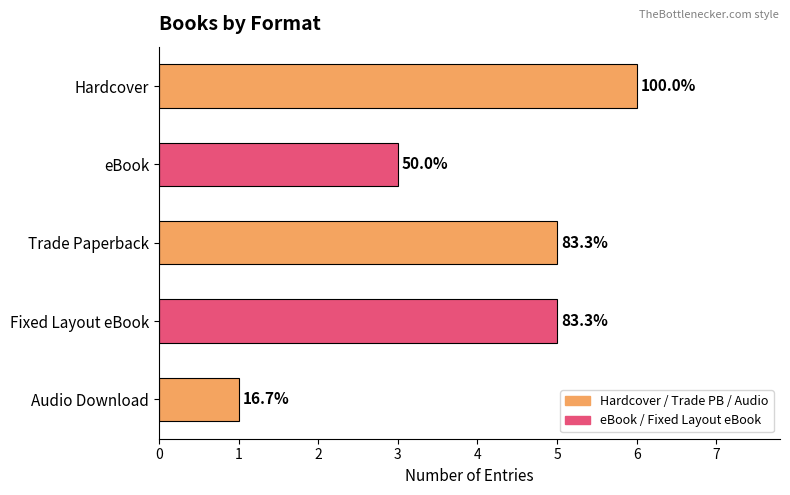

How many bars are there in total?

5